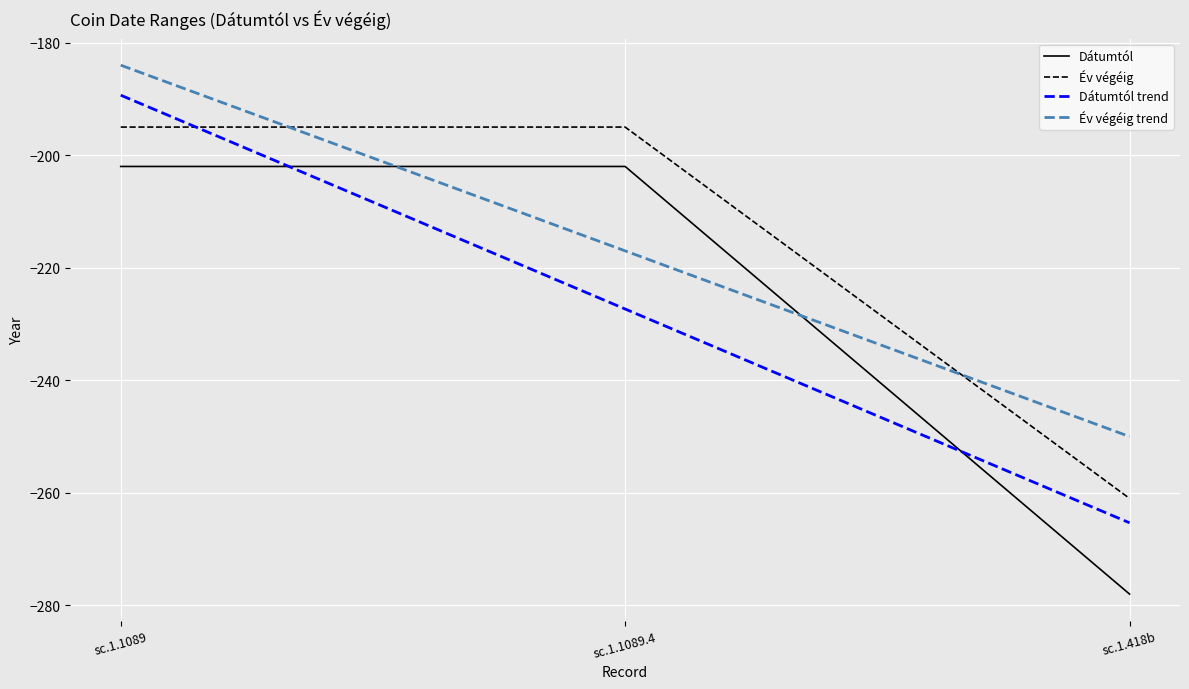

What is the spread (max minus min) of values at sc.1.1089?

18.0